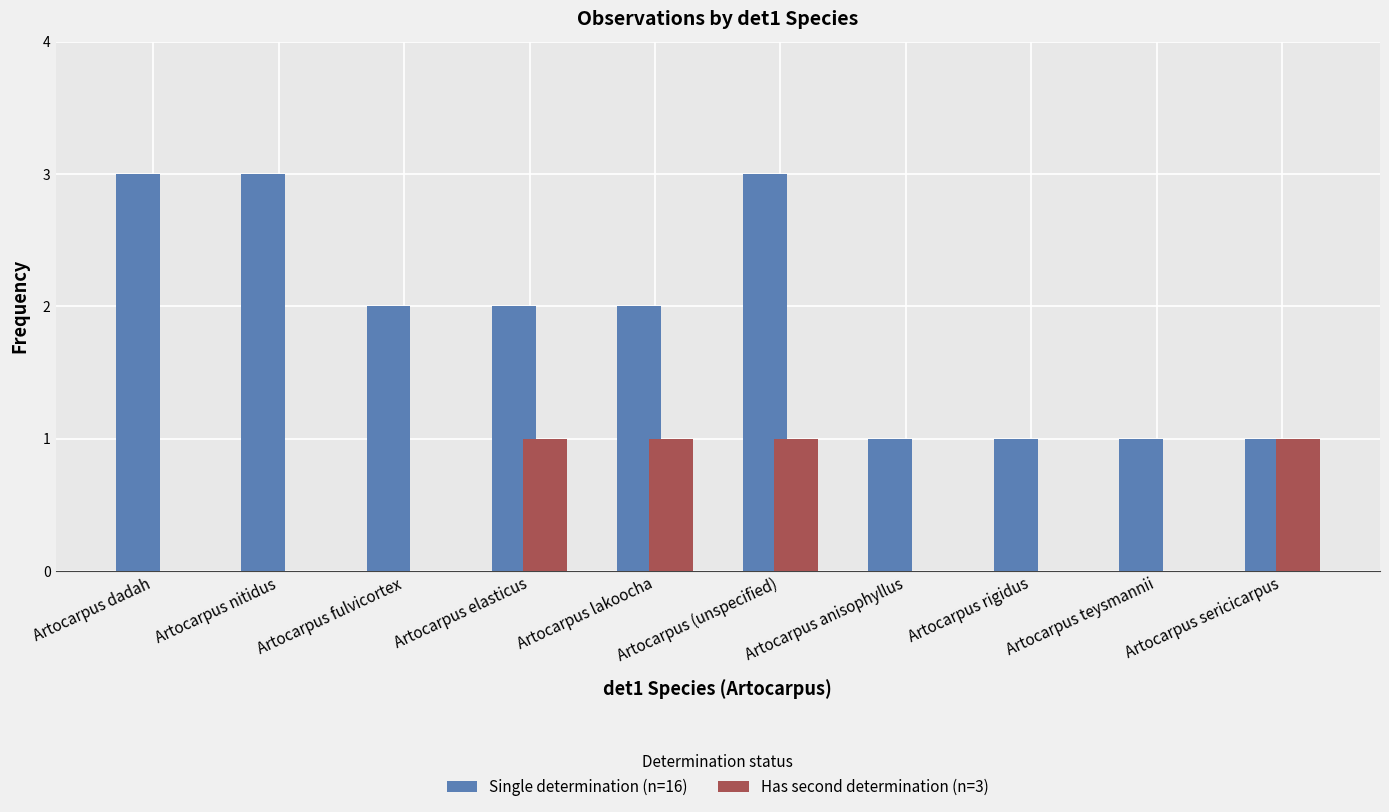

Which series has the largest total across all categories?

Single determination (n=16)